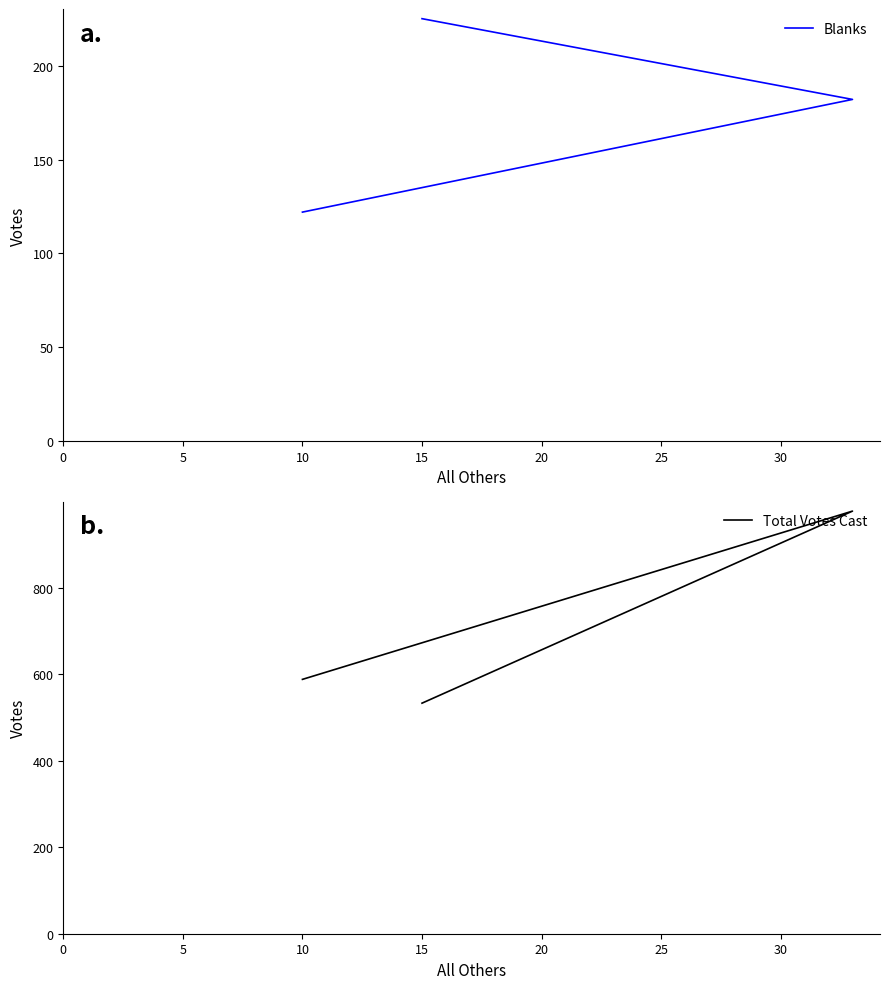

True or false: Total Votes Cast has a value of 372 at 15.

False